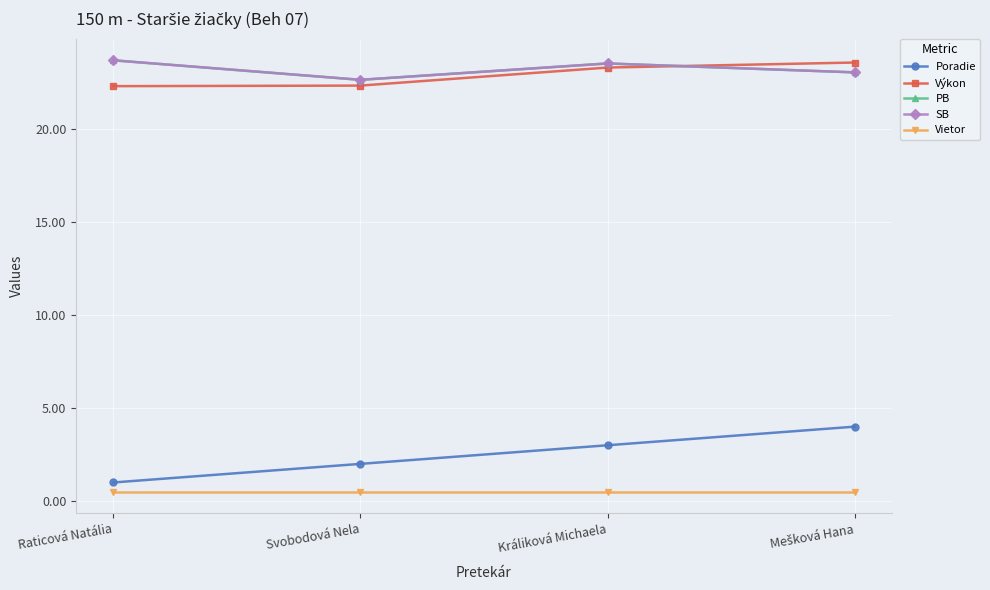

Is this an area chart (filled region under the line)?

No